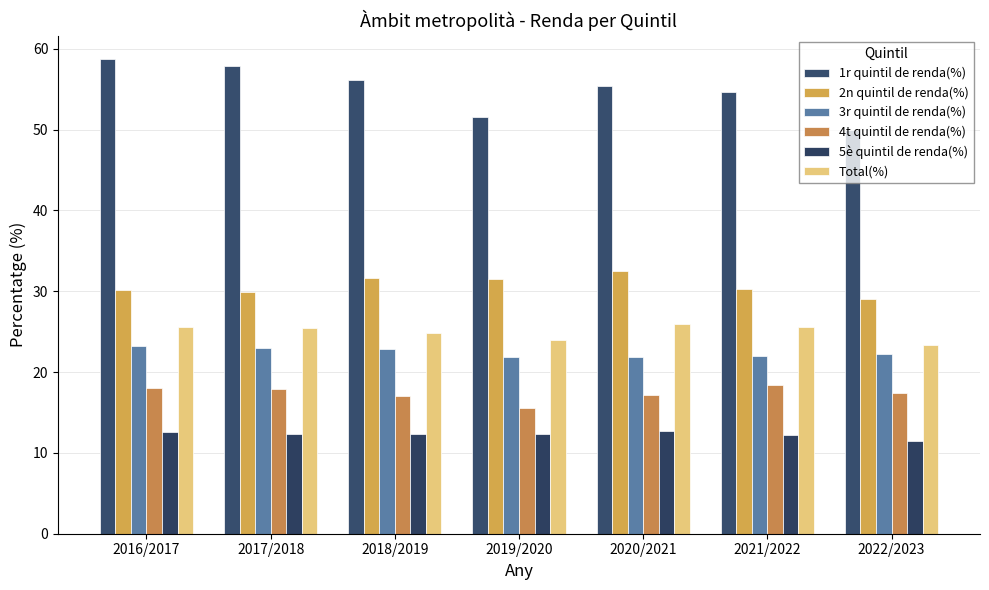

Rank the categories by Total(%) value from highest to lowest.

2020/2021, 2021/2022, 2016/2017, 2017/2018, 2018/2019, 2019/2020, 2022/2023